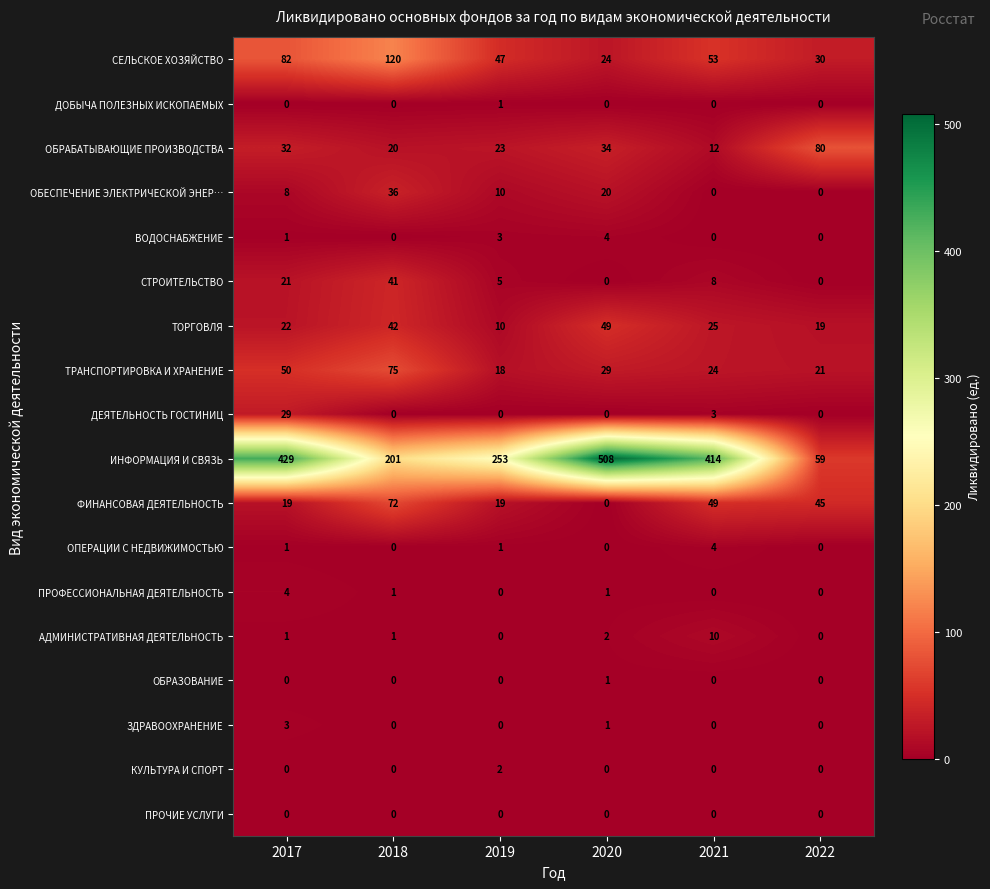

Which series has the largest total across all categories?

ИНФОРМАЦИЯ И СВЯЗЬ